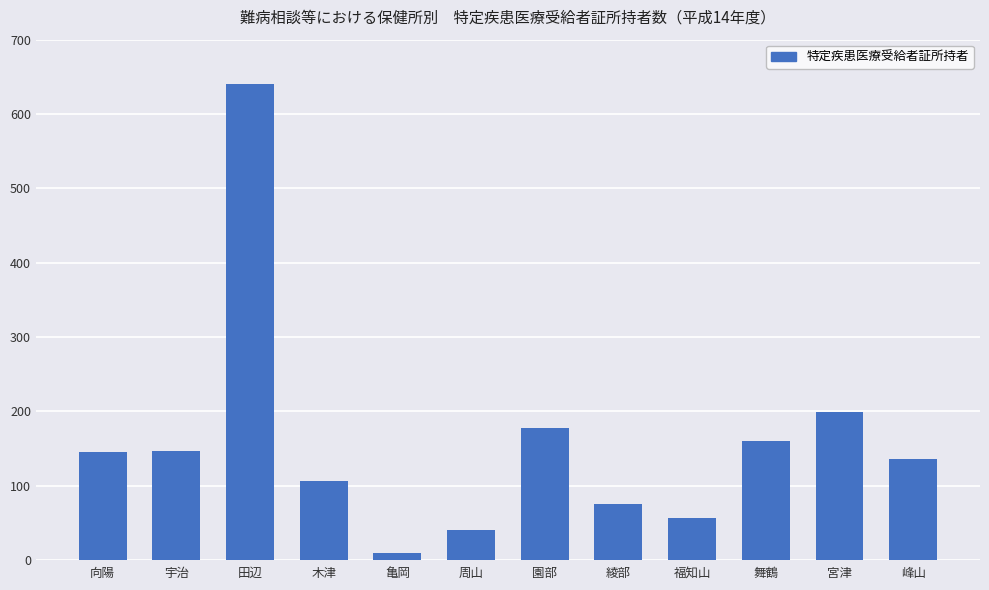

At which label is the value closest to 325?

宮津